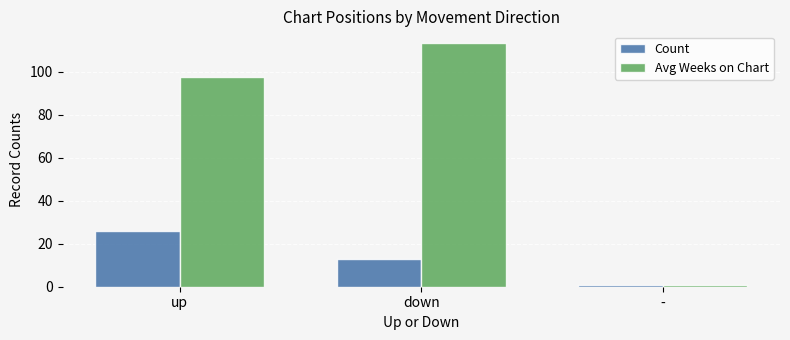

How many distinct data groups are displayed?

2